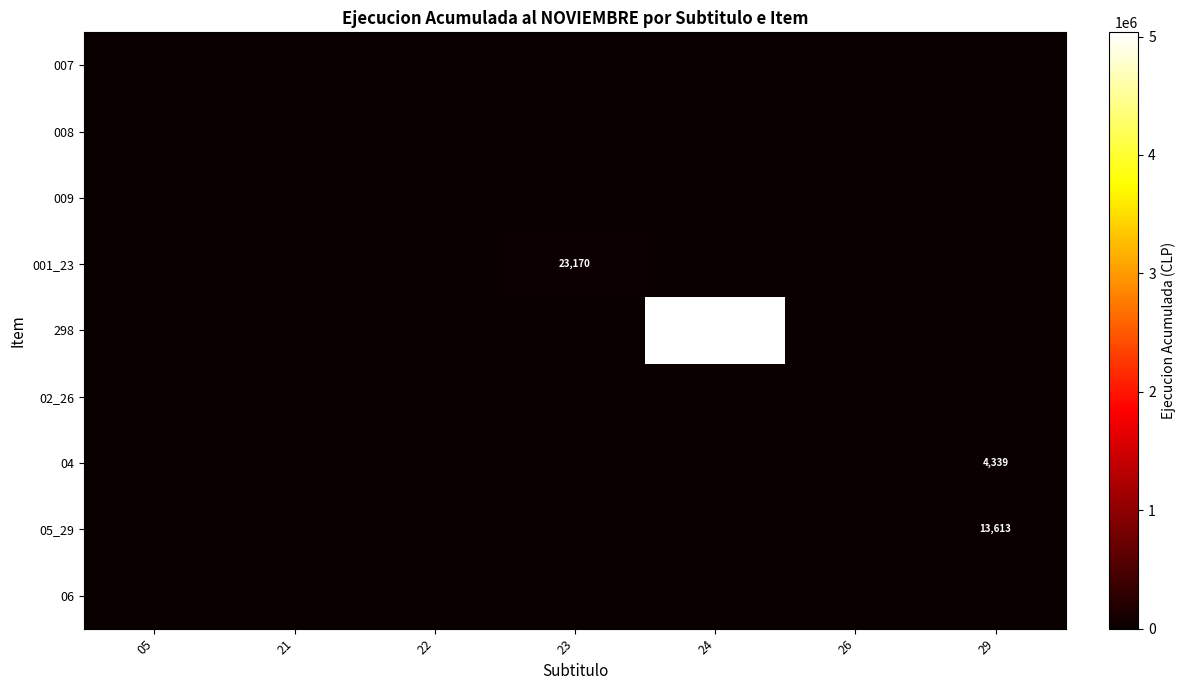

Which label corresponds to the smallest value in the chart?

05